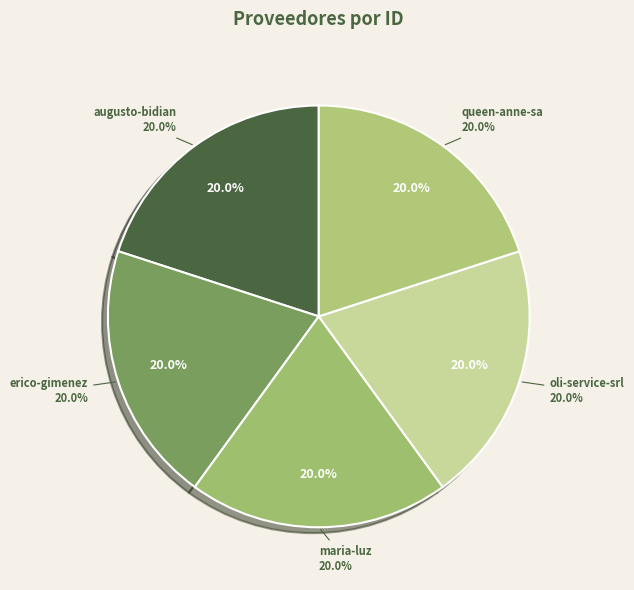

Which slice is the largest?

augusto-bidian-gorgerino-maldonado